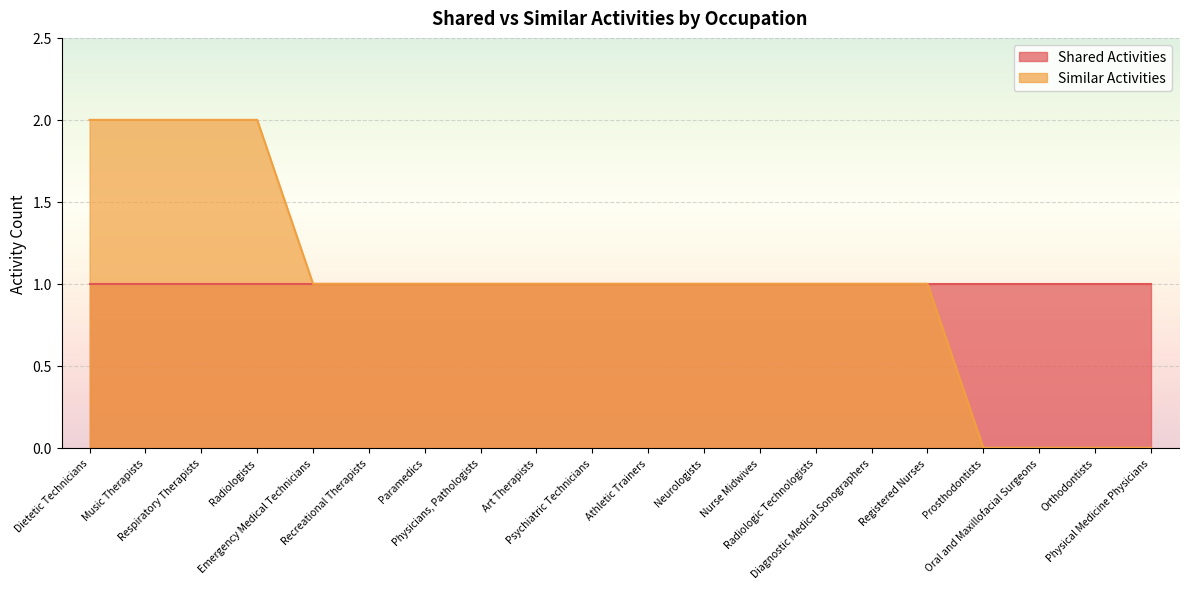

Rank the categories by value from highest to lowest.

Dietetic Technicians, Music Therapists, Respiratory Therapists, Radiologists, Emergency Medical Technicians, Recreational Therapists, Paramedics, Physicians, Pathologists, Art Therapists, Psychiatric Technicians, Athletic Trainers, Neurologists, Nurse Midwives, Radiologic Technologists, Diagnostic Medical Sonographers, Registered Nurses, Prosthodontists, Oral and Maxillofacial Surgeons, Orthodontists, Physical Medicine Physicians